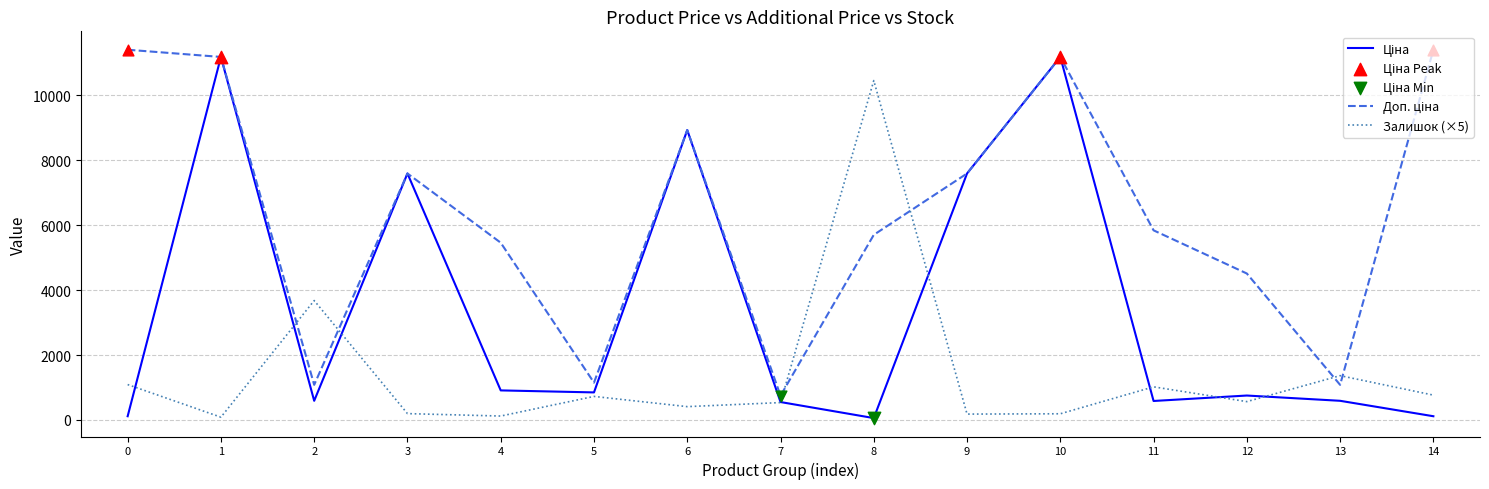

The Залишок (×5) series shows 430.9 at 0. True or false?

False